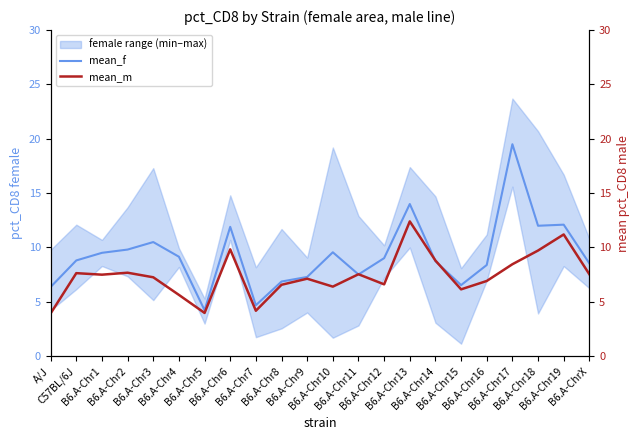

Reading left to right, list all the values displayed in this chart.

mean_f: A/J=6.4	C57BL/6J=8.8	B6.A-Chr1=9.5	B6.A-Chr2=9.8	B6.A-Chr3=10.5	B6.A-Chr4=9.2	B6.A-Chr5=4.2	B6.A-Chr6=11.9	B6.A-Chr7=4.7	B6.A-Chr8=6.9	B6.A-Chr9=7.3	B6.A-Chr10=9.6	B6.A-Chr11=7.5	B6.A-Chr12=9.0	B6.A-Chr13=14.0	B6.A-Chr14=8.7	B6.A-Chr15=6.5	B6.A-Chr16=8.4	B6.A-Chr17=19.5	B6.A-Chr18=12.0	B6.A-Chr19=12.1	B6.A-ChrX=8.5
mean_m: A/J=3.9	C57BL/6J=7.6	B6.A-Chr1=7.5	B6.A-Chr2=7.7	B6.A-Chr3=7.3	B6.A-Chr4=5.6	B6.A-Chr5=4.0	B6.A-Chr6=9.8	B6.A-Chr7=4.2	B6.A-Chr8=6.6	B6.A-Chr9=7.1	B6.A-Chr10=6.4	B6.A-Chr11=7.5	B6.A-Chr12=6.6	B6.A-Chr13=12.4	B6.A-Chr14=8.8	B6.A-Chr15=6.2	B6.A-Chr16=6.9	B6.A-Chr17=8.5	B6.A-Chr18=9.7	B6.A-Chr19=11.2	B6.A-ChrX=7.5